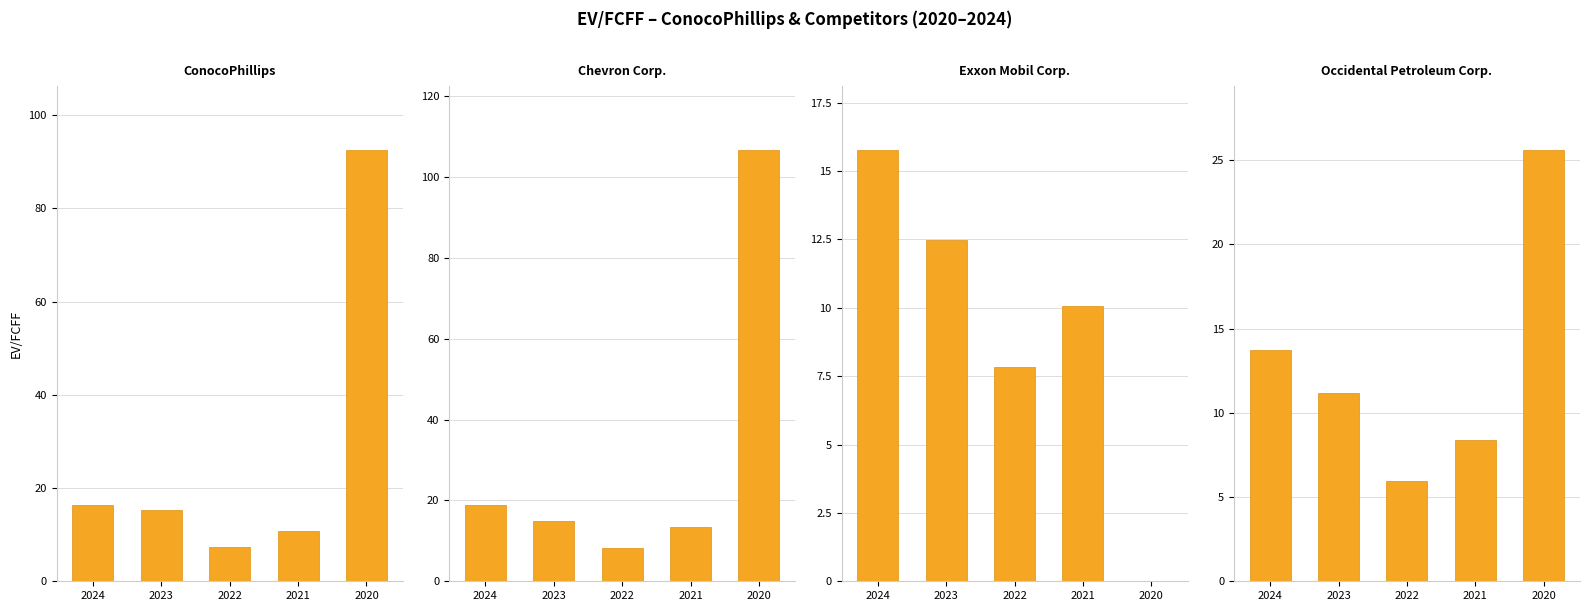

At which category is the sum across all series the highest?

2020